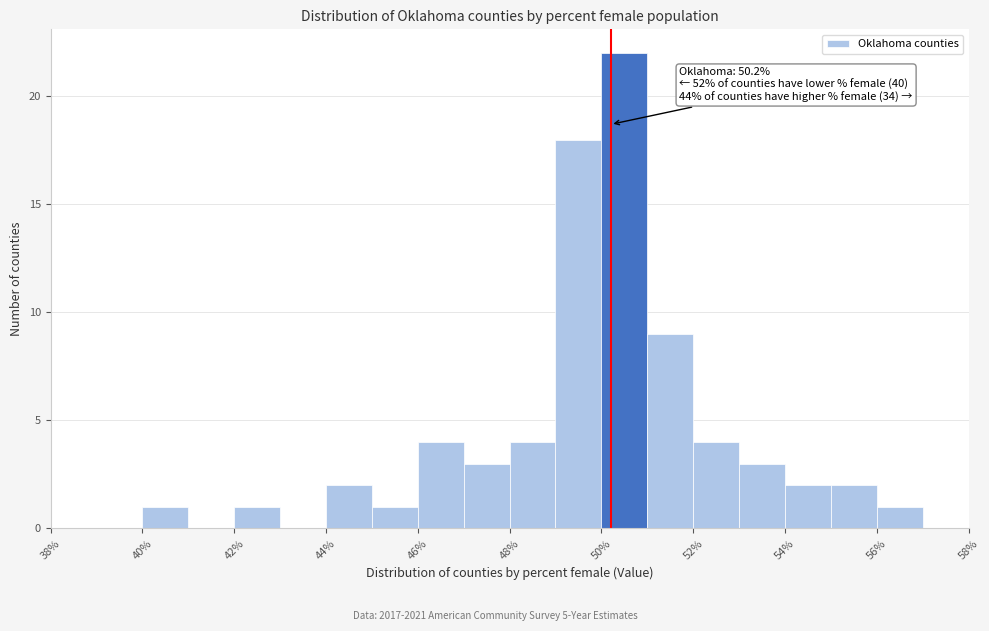

Which range on the x-axis has the tallest bar?

50 to 51